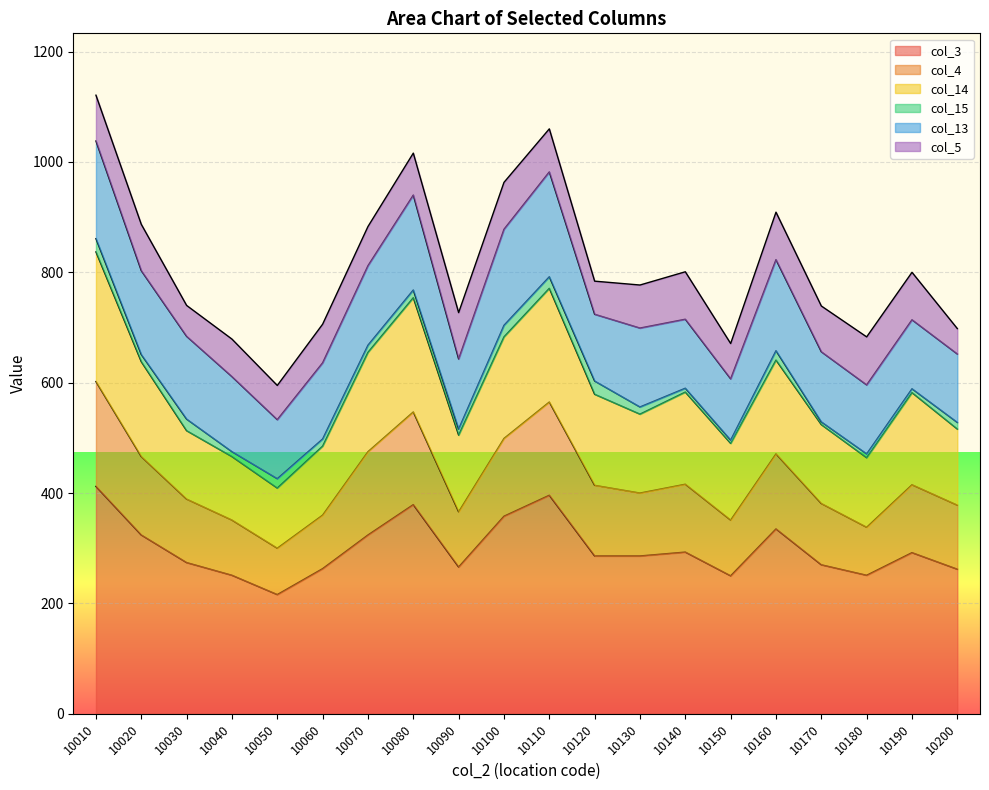

At which category does the chart reach its minimum across all series?

10050